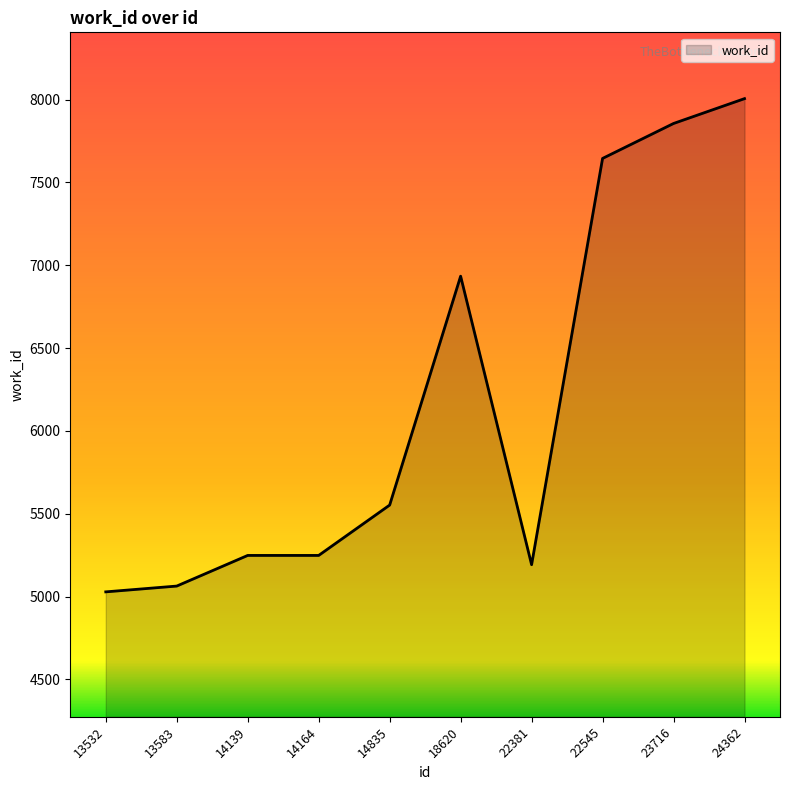

At which category does the chart reach its minimum across all series?

13532